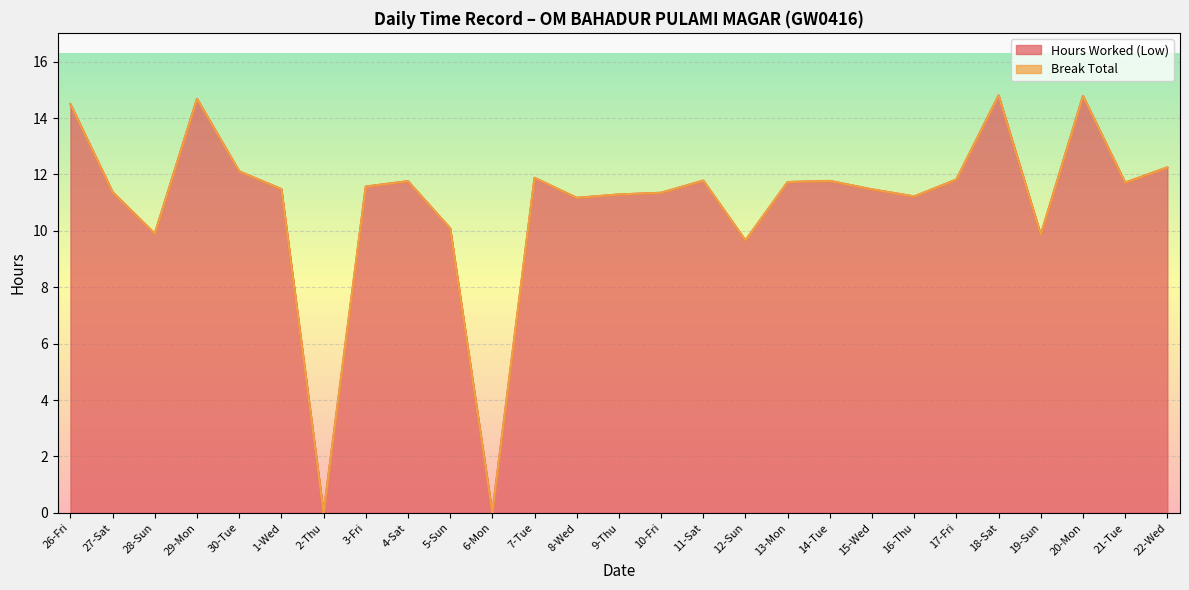

What is the maximum value shown in the chart?

14.8